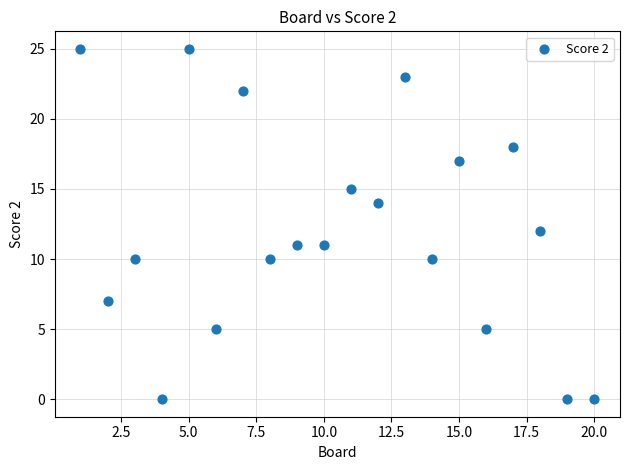

What is the range of X values (max minus min)?

19